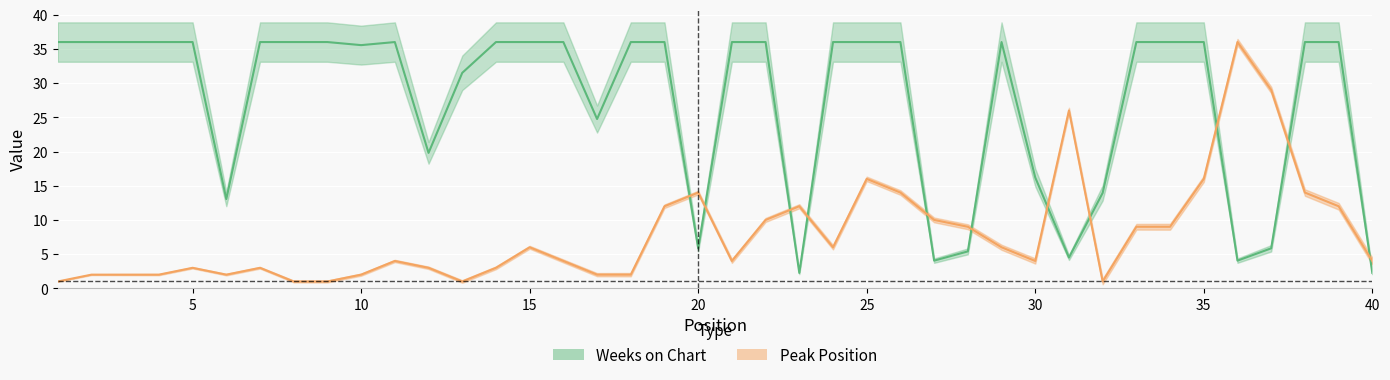

How many lines are shown in the chart?

2